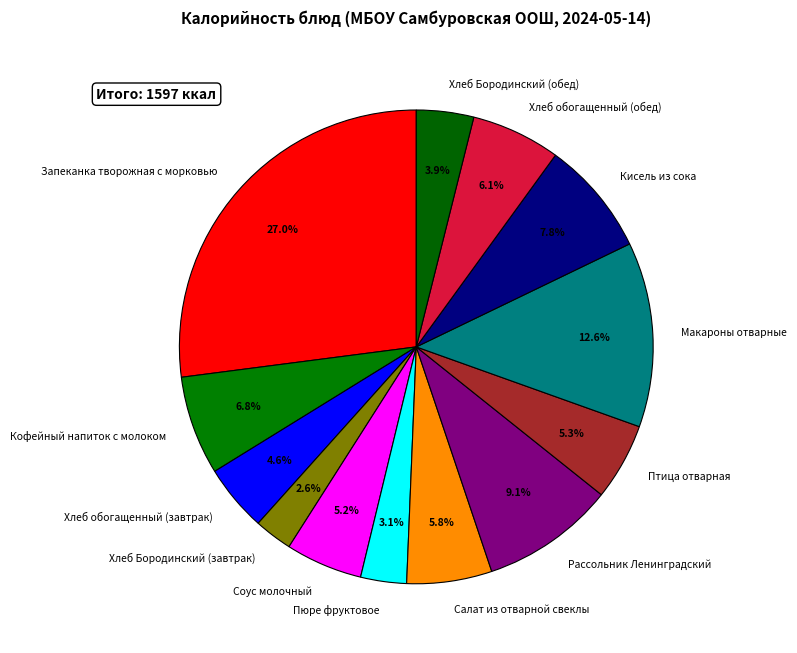

Is Соус молочный the majority of the pie?

No